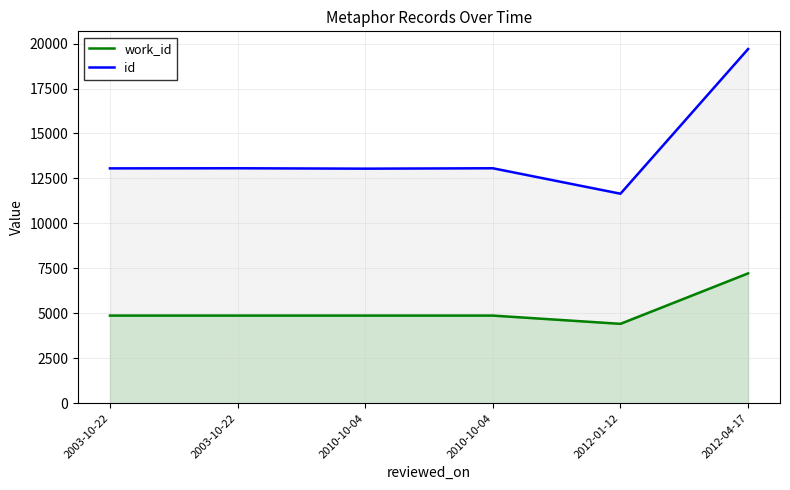

At which label does id reach its minimum?

2012-01-12